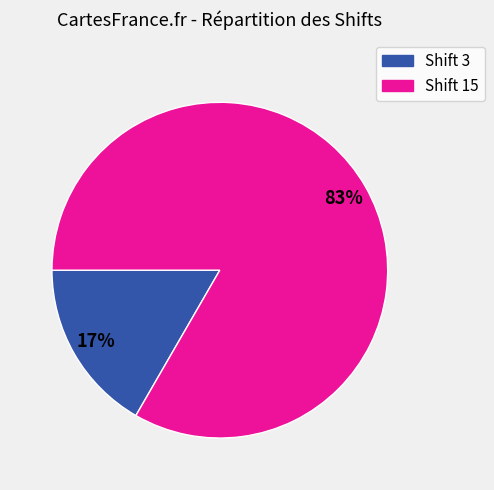

To the nearest percent, what is the combined percentage of Shift 15 and Shift 3?

100%